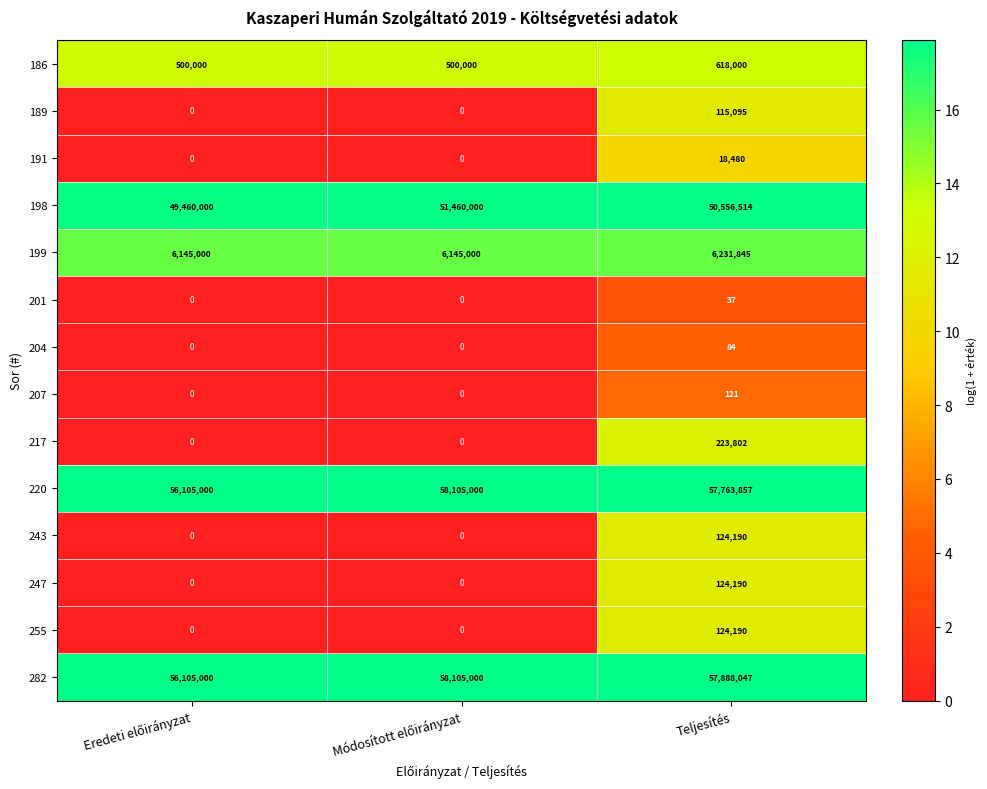

Is it true that 191 equals 18480 at Teljesítés?

True